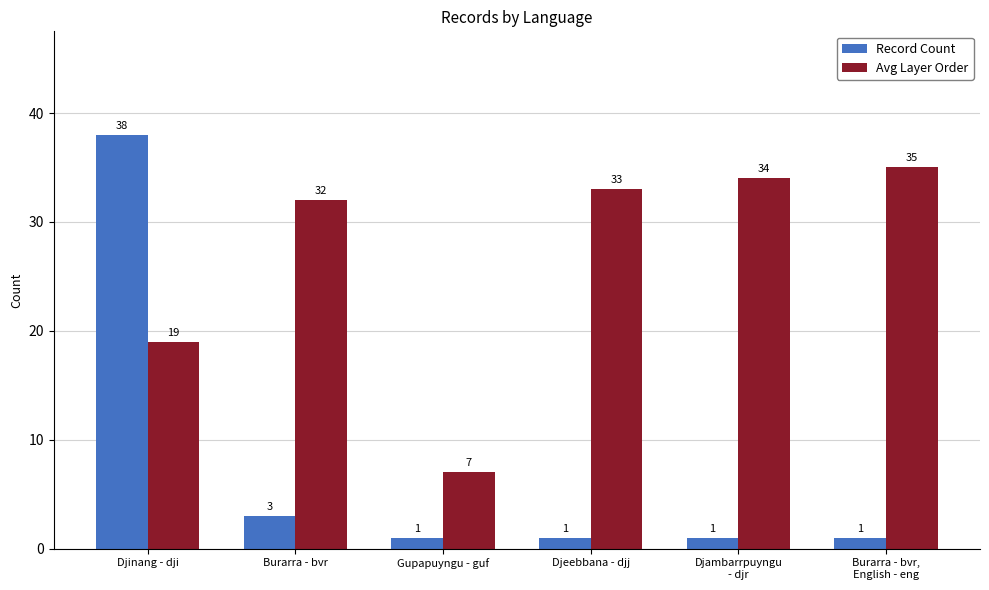

Rank the series by their maximum value, from highest to lowest.

Record Count, Avg Layer Order